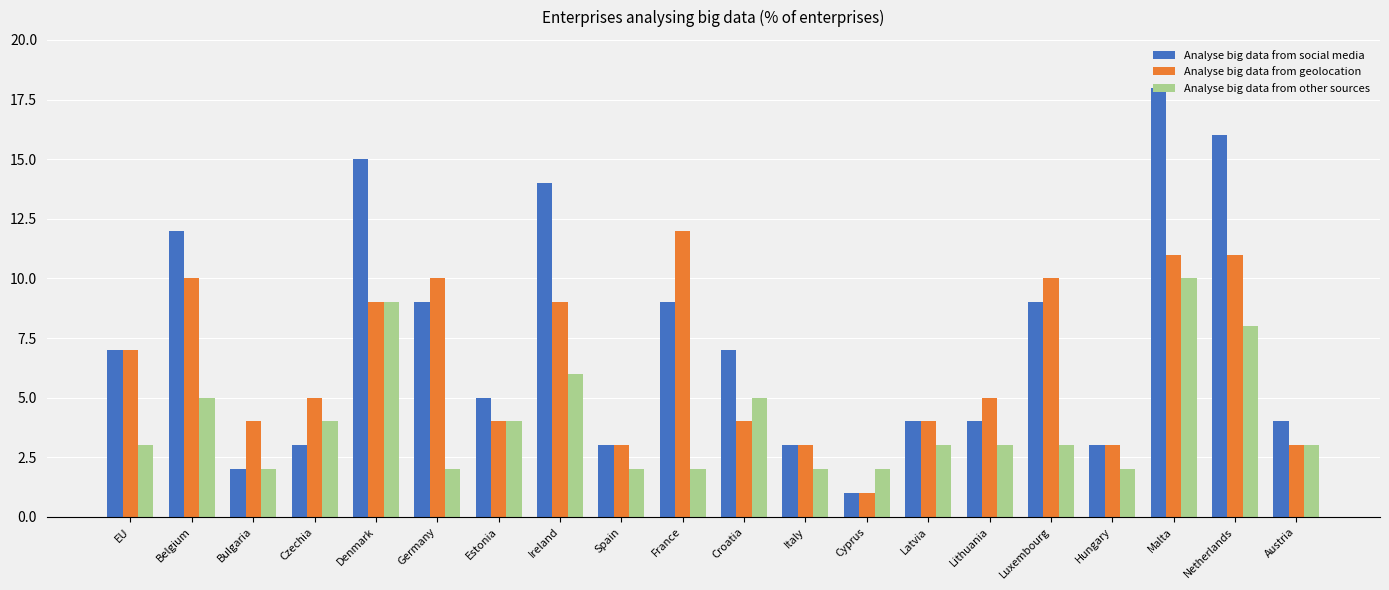

What is the label of the 11th bar from the left?

Croatia